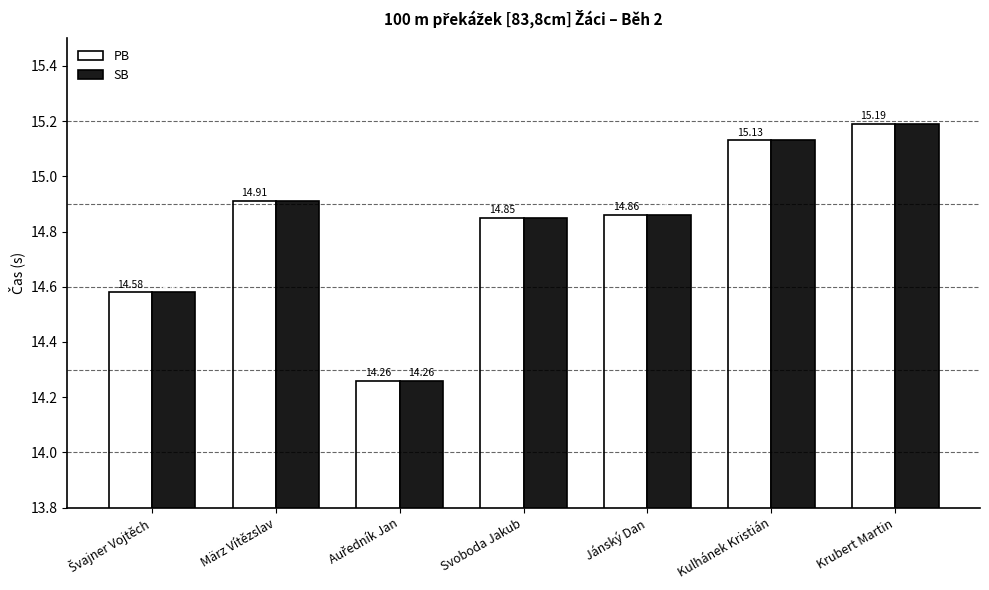

At which category is the sum across all series the highest?

Krubert Martin